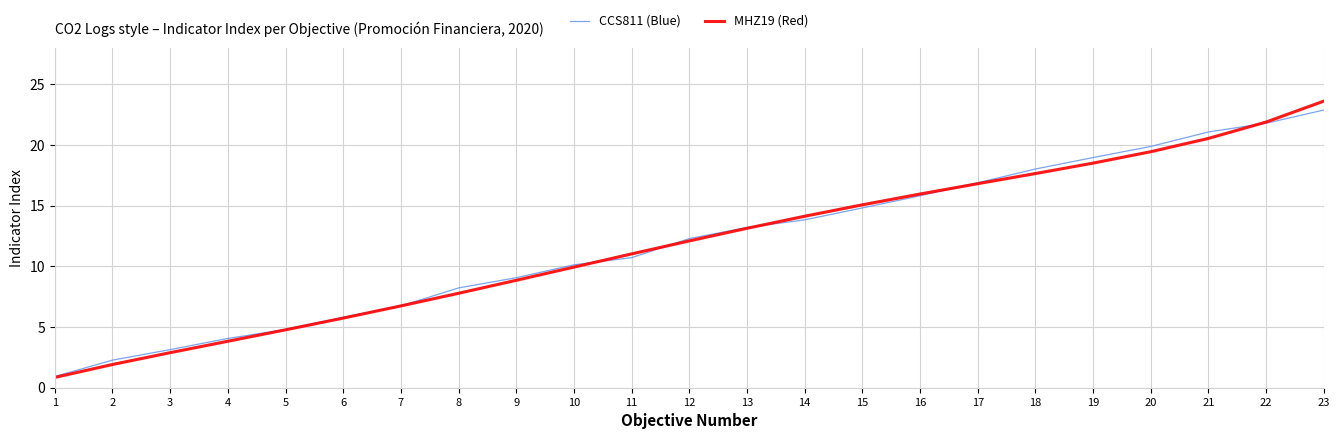

How many lines are shown in the chart?

2